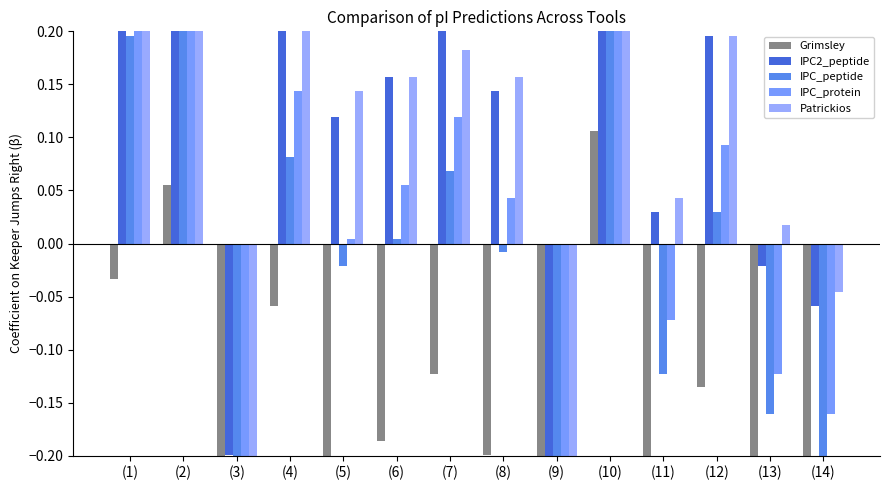

Which label corresponds to the largest value in the chart?

(10)